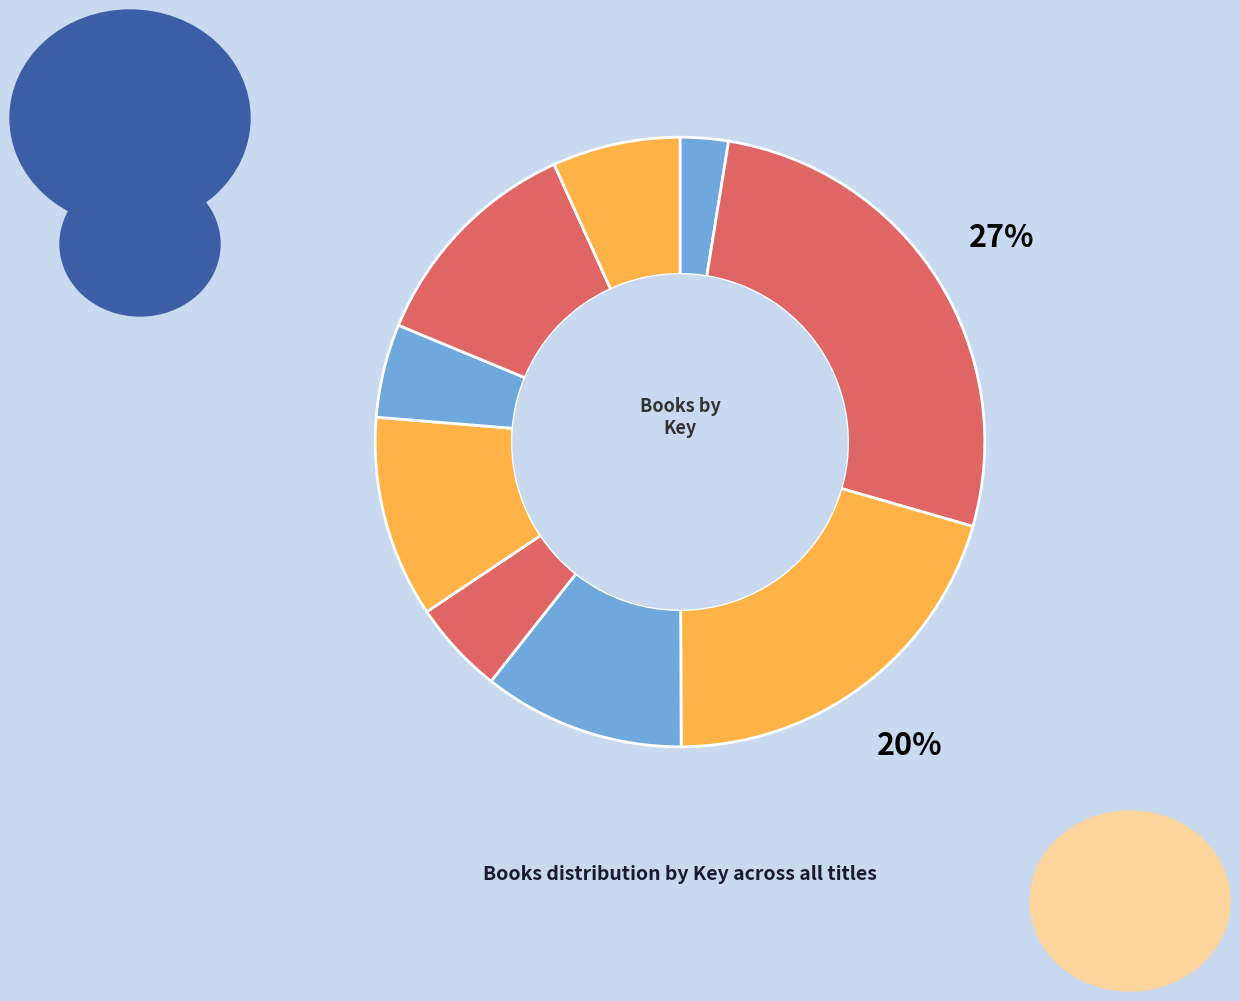

What is the largest slice in the pie chart?

Lord of Opium